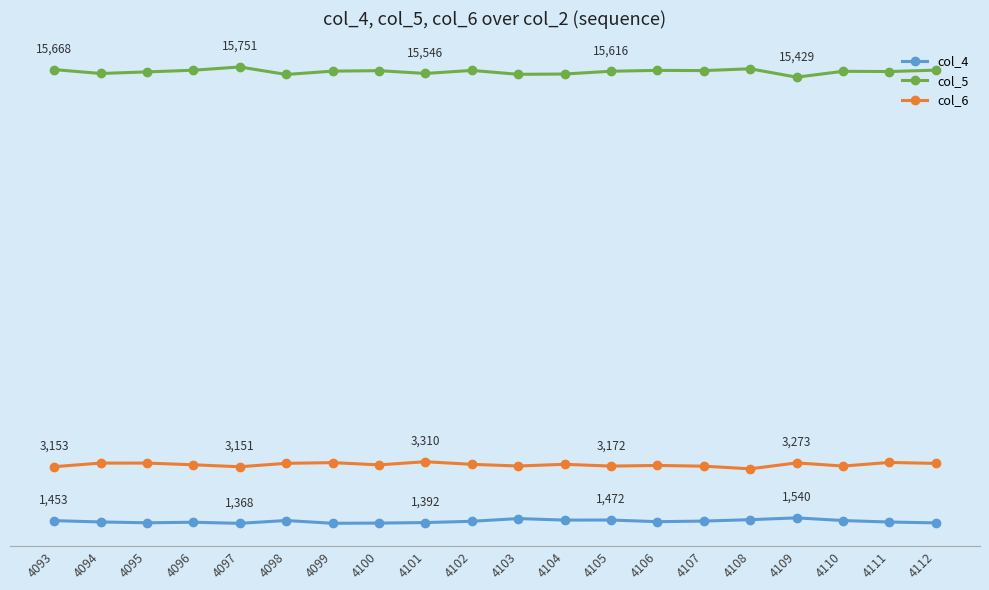

What are all the series names shown in the legend?

col_4, col_5, col_6